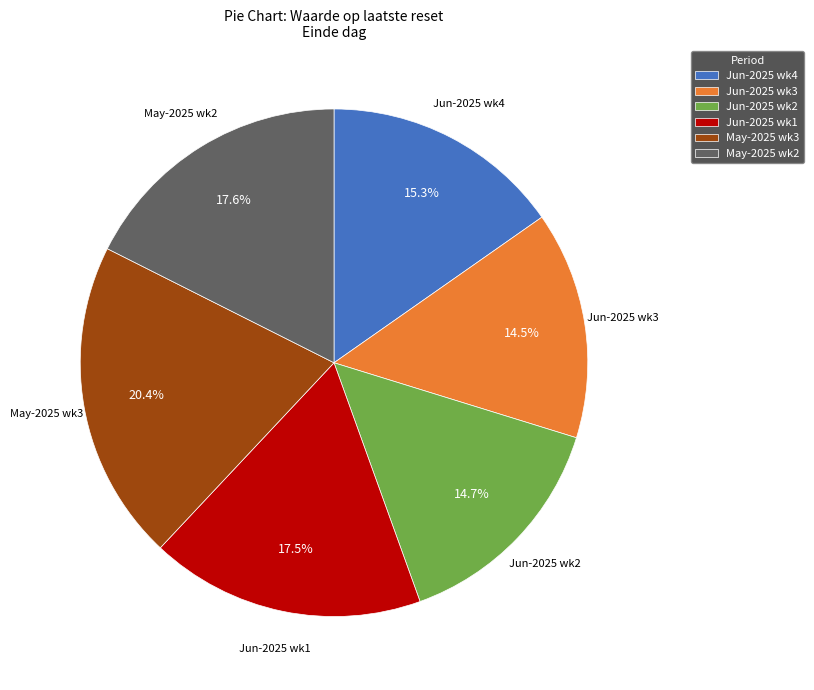

Combined, do Jun-2025 wk2 and Jun-2025 wk3 account for over 50%?

No